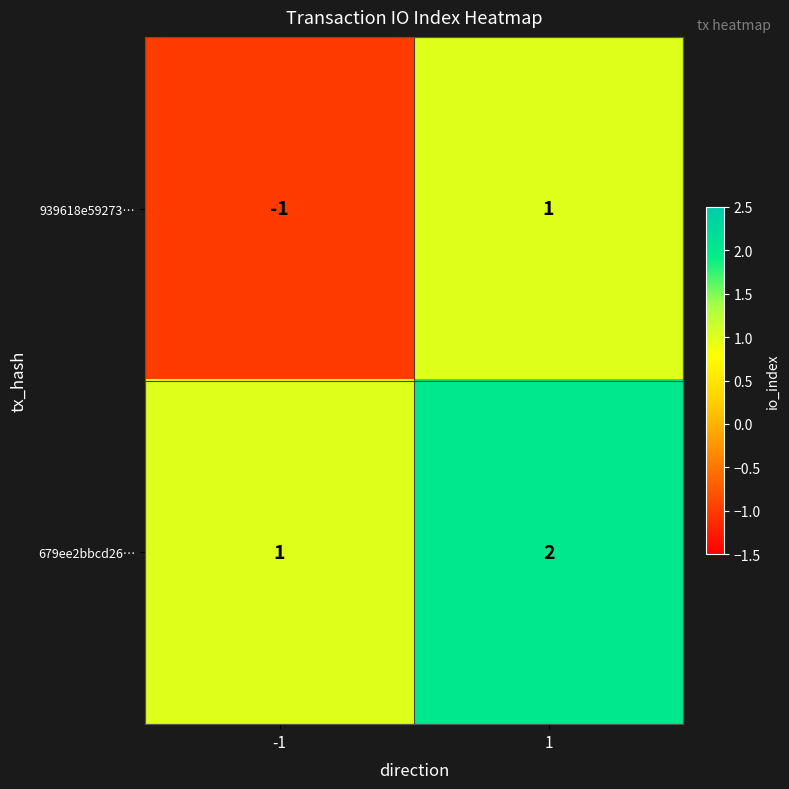

Is the value of 679ee2bbcd26… at -1 greater than the value of 939618e59273… at -1?

Yes